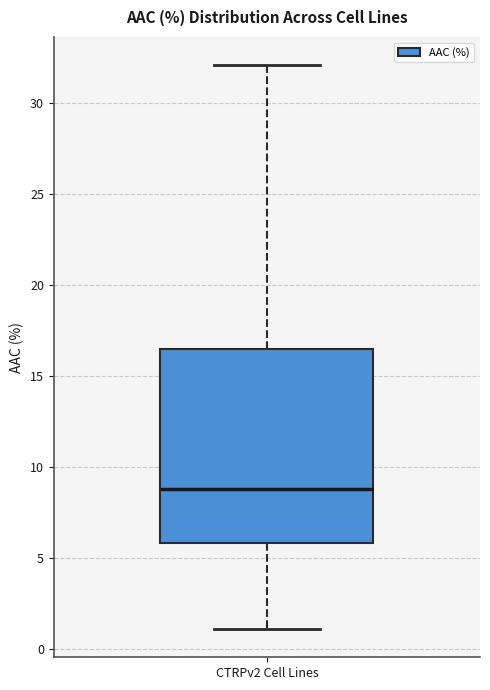

Read this box plot against the y-axis: the position of the median line, the range covered by the box, and the ends of both whiskers. The values are not printed on the chart, so give them approximately, as read against the axis.

median 9.0, box 6.0 to 16.5, whiskers 1.0 to 32.0